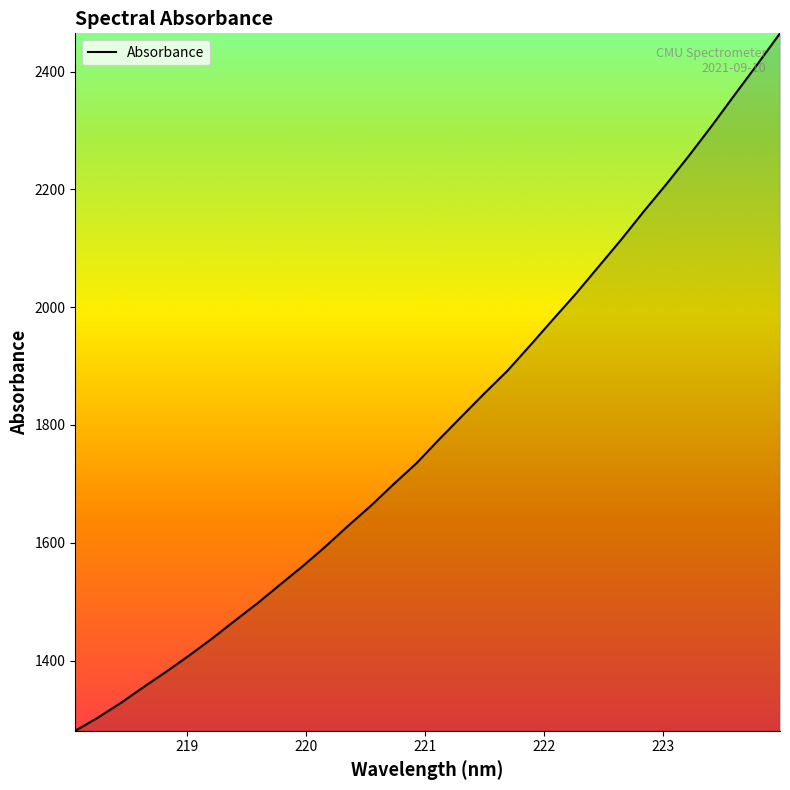

What is the greatest value displayed?

2465.0